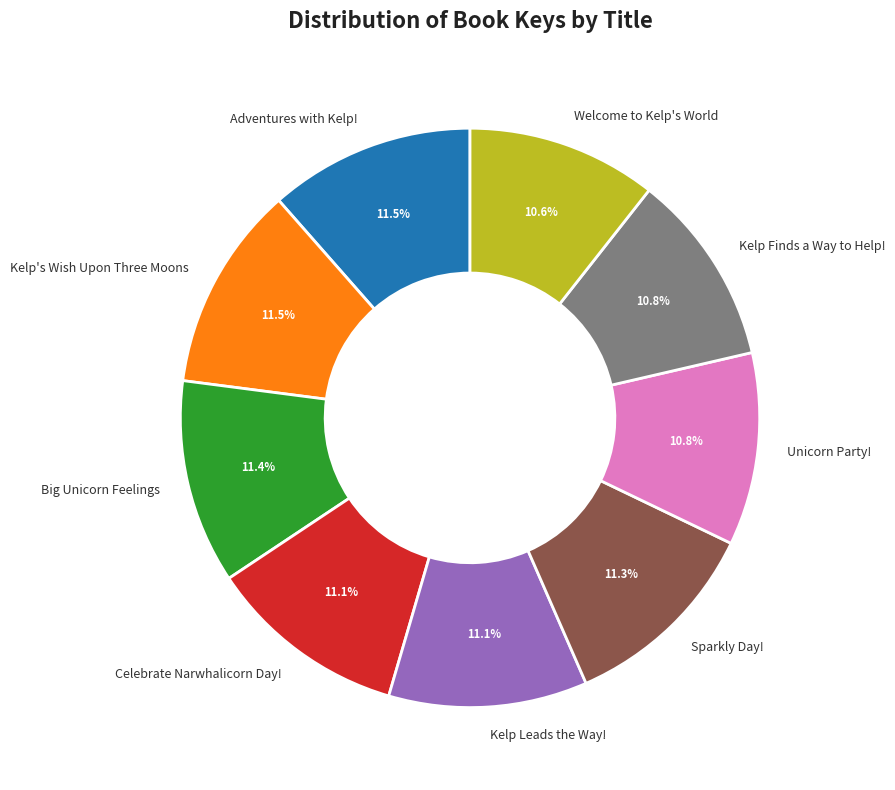

Does Kelp Leads the Way! represent more than half of the total?

No